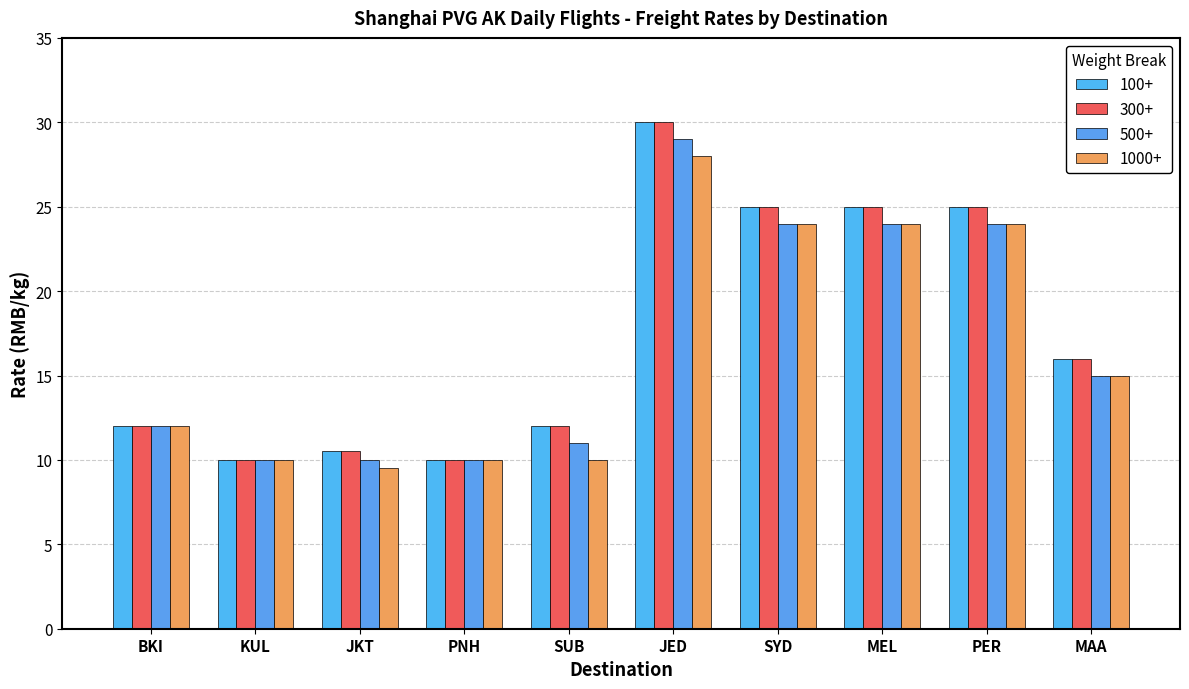

Read the 300+ value at MEL.

25.0